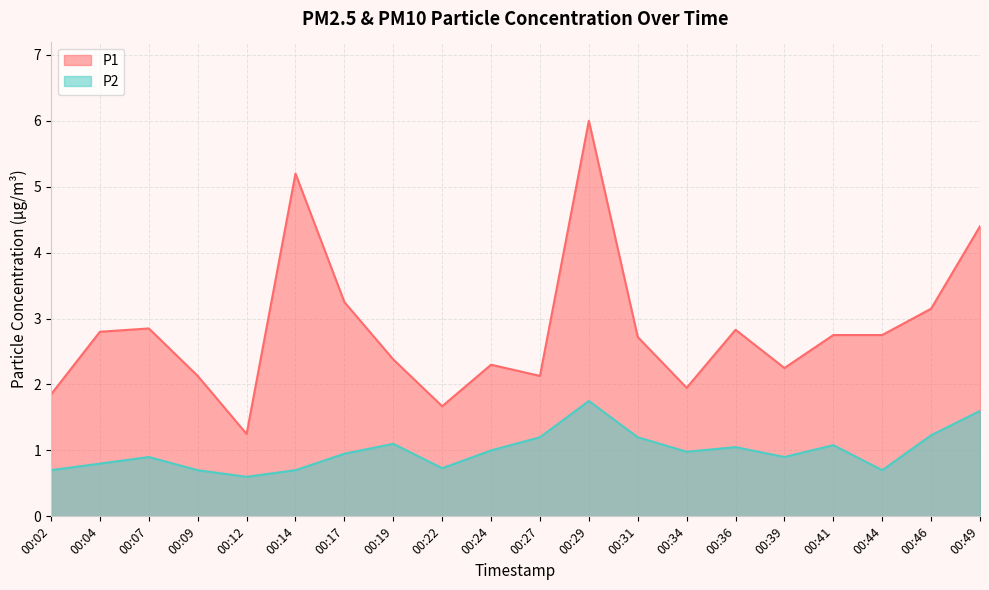

True or false: P2 and P1 intersect in this chart.

False